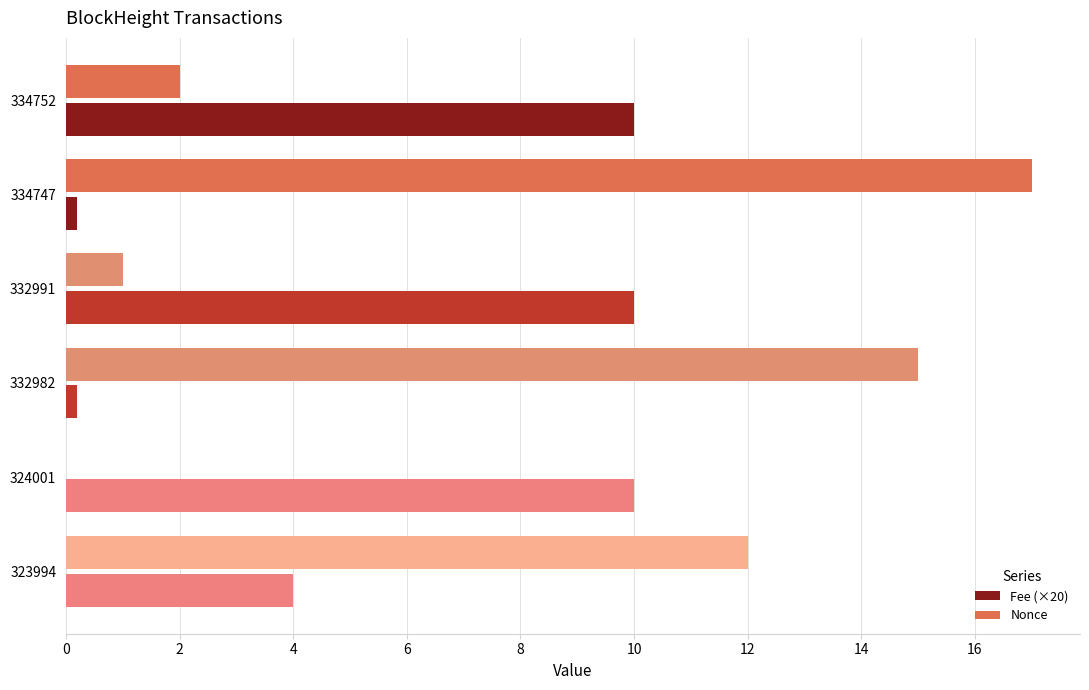

What is the sum of all Fee (×20) values?

34.4